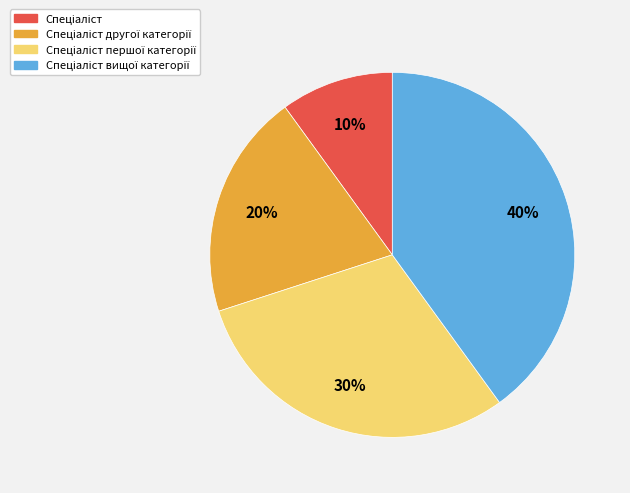

Is there a majority slice in this chart?

No